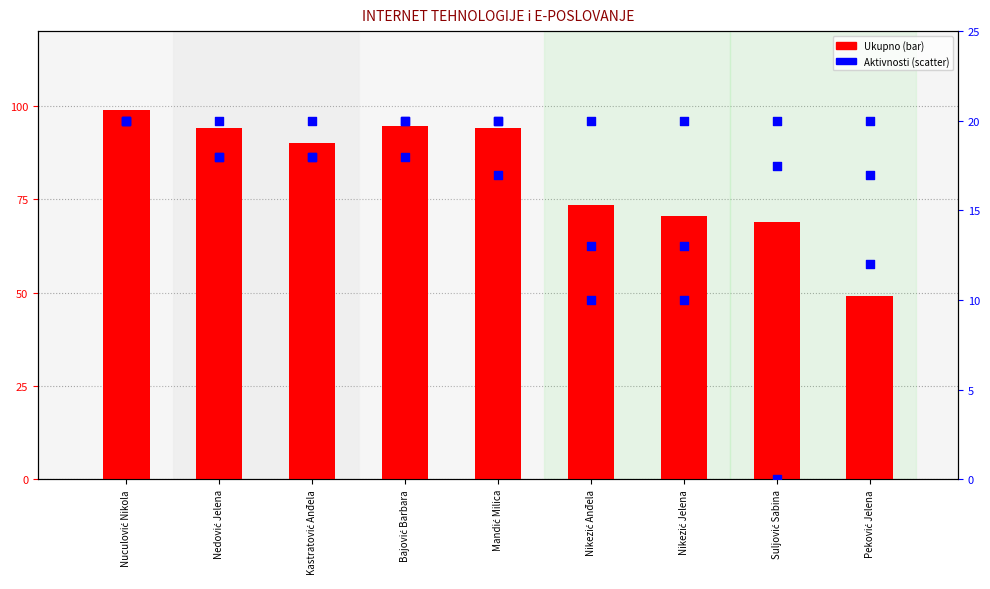

Which series contains the lowest Y value?

Zavrsni